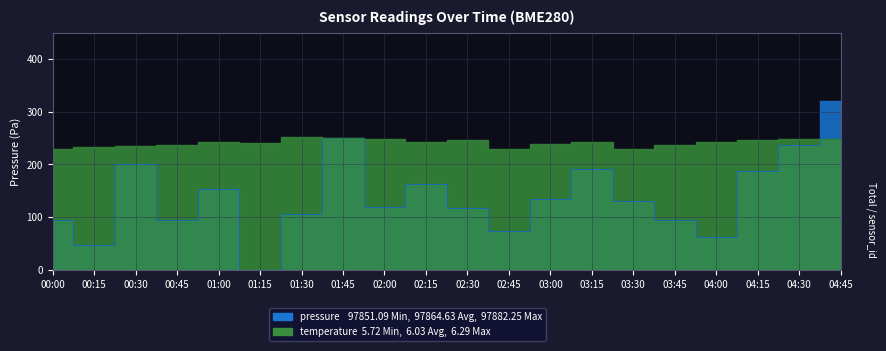

Reading left to right, what are all the values shown in this chart?

pressure: 00:00=95.0	00:15=46.6	00:30=200.3	00:45=94.7	01:00=153.4	01:15=0.0	01:30=106.6	01:45=250.4	02:00=119.4	02:15=162.2	02:30=117.5	02:45=74.1	03:00=134.8	03:15=191.6	03:30=130.9	03:45=94.7	04:00=63.0	04:15=187.1	04:30=237.8	04:45=320.0
temperature: 00:00=228.8	00:15=232.4	00:30=235.2	00:45=236.8	01:00=243.6	01:15=240.4	01:30=251.6	01:45=250.0	02:00=248.0	02:15=243.6	02:30=246.0	02:45=229.6	03:00=238.4	03:15=243.2	03:30=228.8	03:45=236.8	04:00=243.2	04:15=246.8	04:30=248.4	04:45=248.4